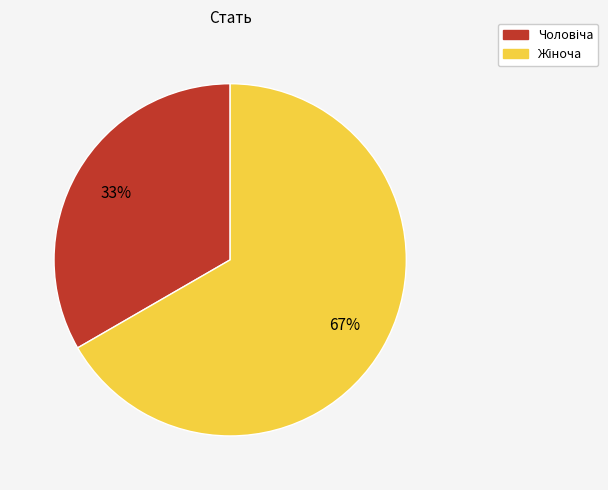

Is there any slice that represents more than half of the pie?

Yes